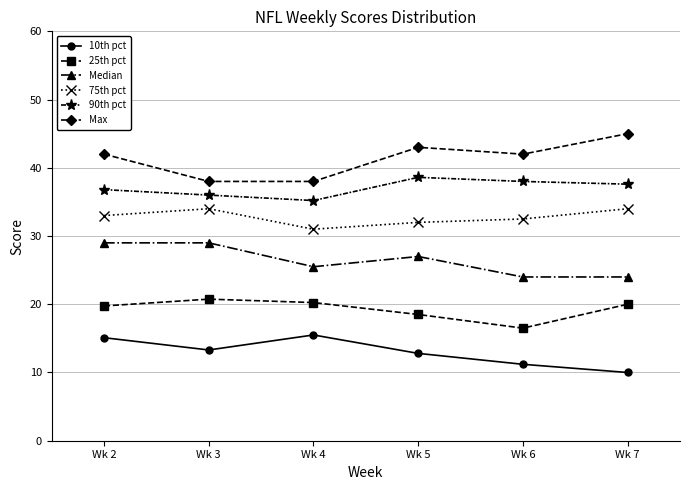

How many data points in Median are less than 27?

3